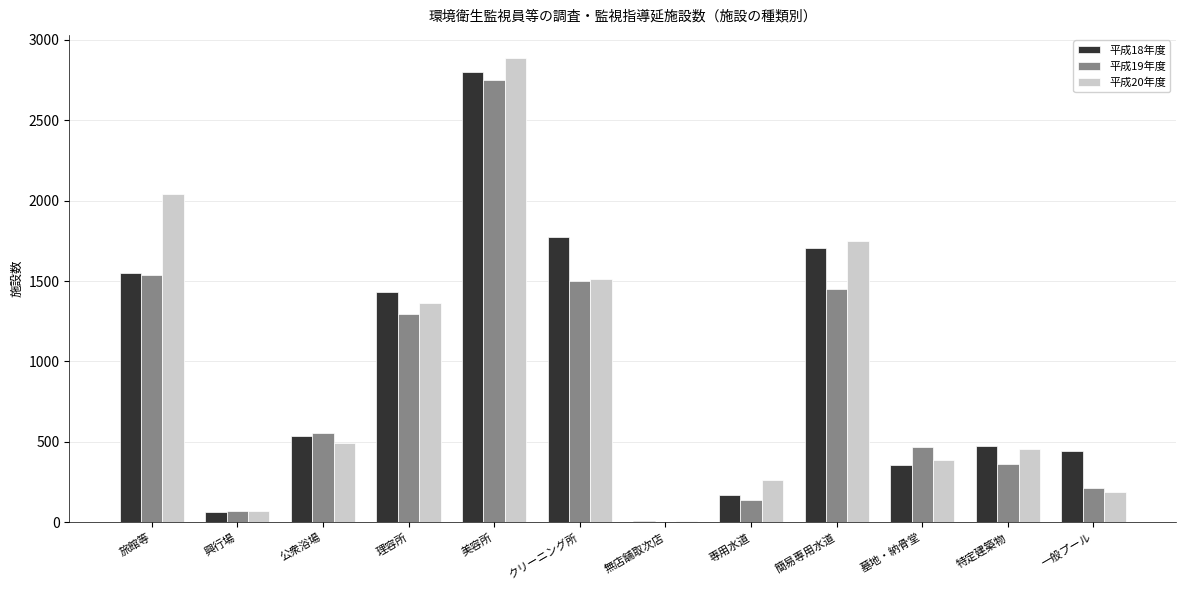

Between 専用水道 and 特定建築物, which series saw the biggest shift?

平成18年度